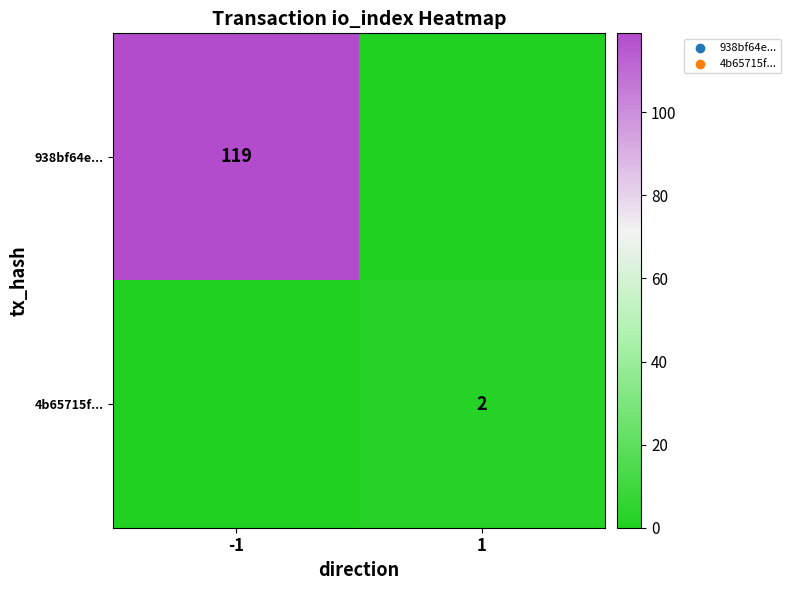

True or false: 4b65715f... has a value of 2 at 1.

True